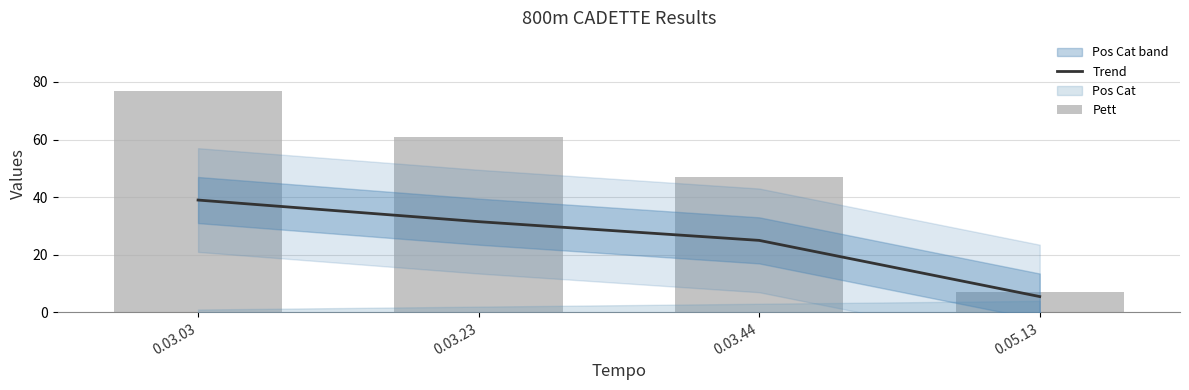

How many data points in Pett are less than 61?

2